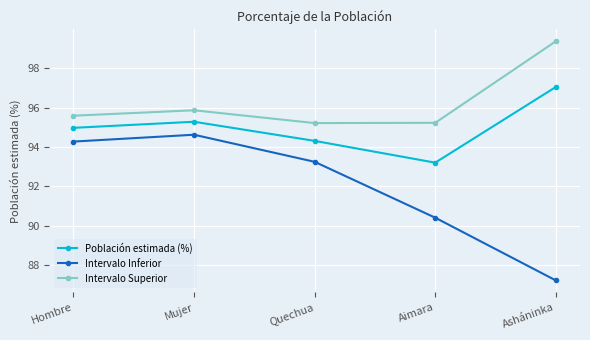

What is the value of the Intervalo Inferior point at the 3rd from the left?

93.2